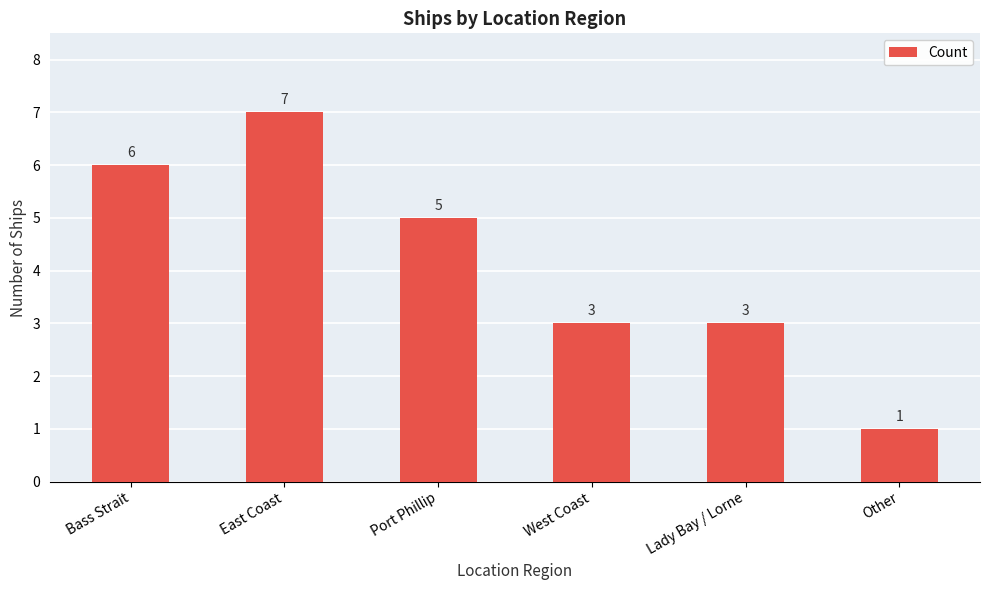

What is the difference between the values at Port Phillip and East Coast?

2